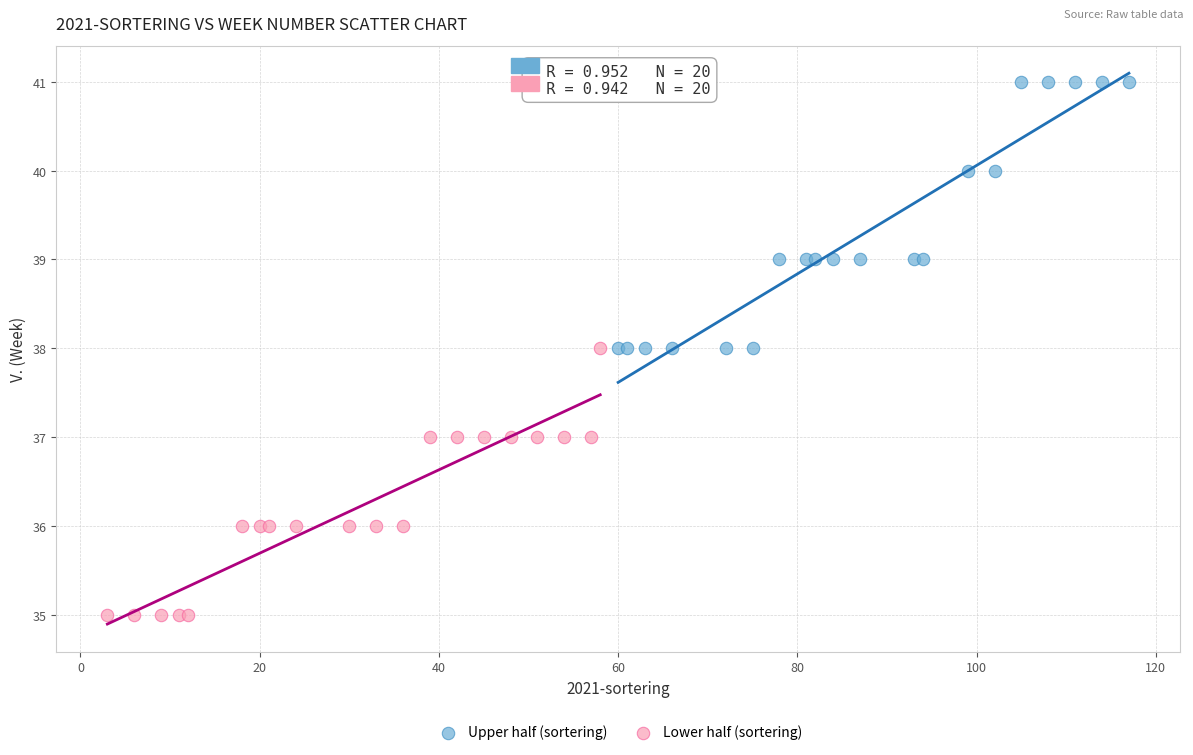

Which series reaches the minimum Y coordinate?

Lower half (sortering)